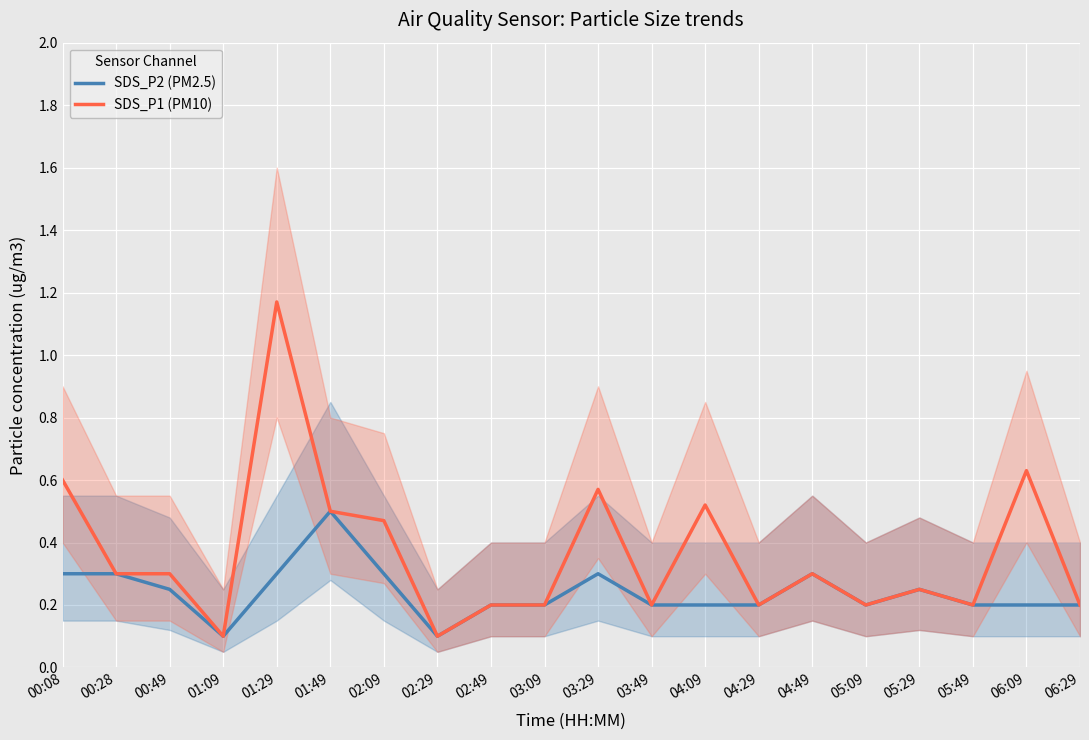

What is the sum of the SDS_P2 (PM2.5) values at 01:29 and 00:49?

0.6